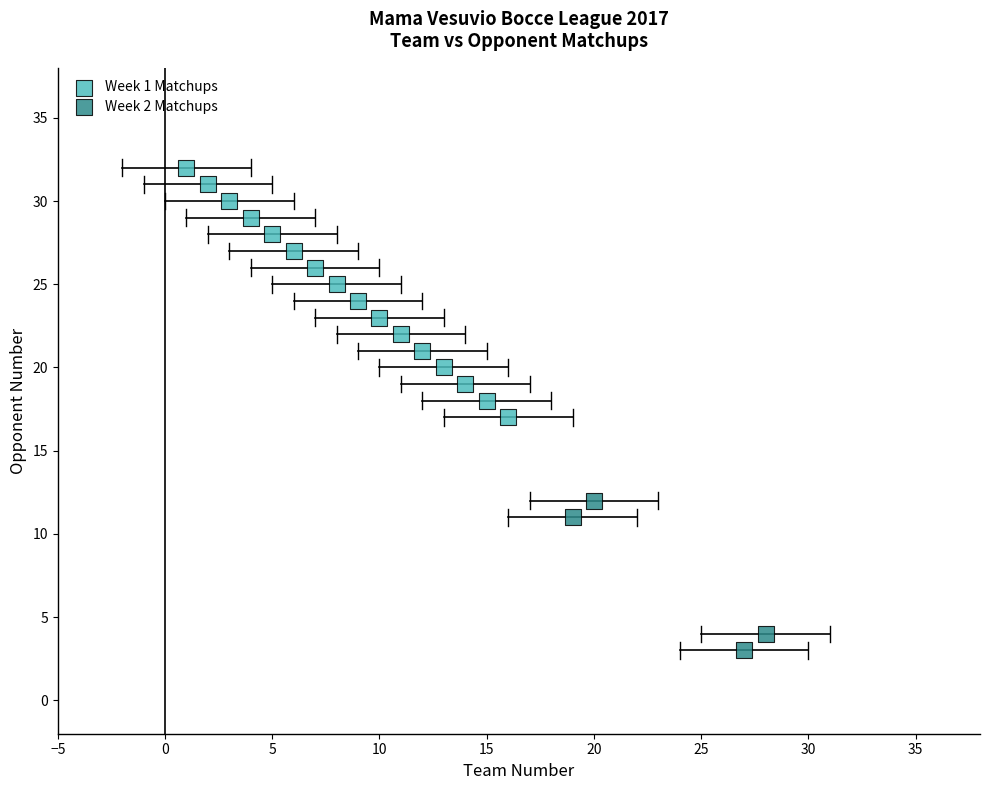

Which series reaches the maximum Y coordinate?

Week 1 Matchups